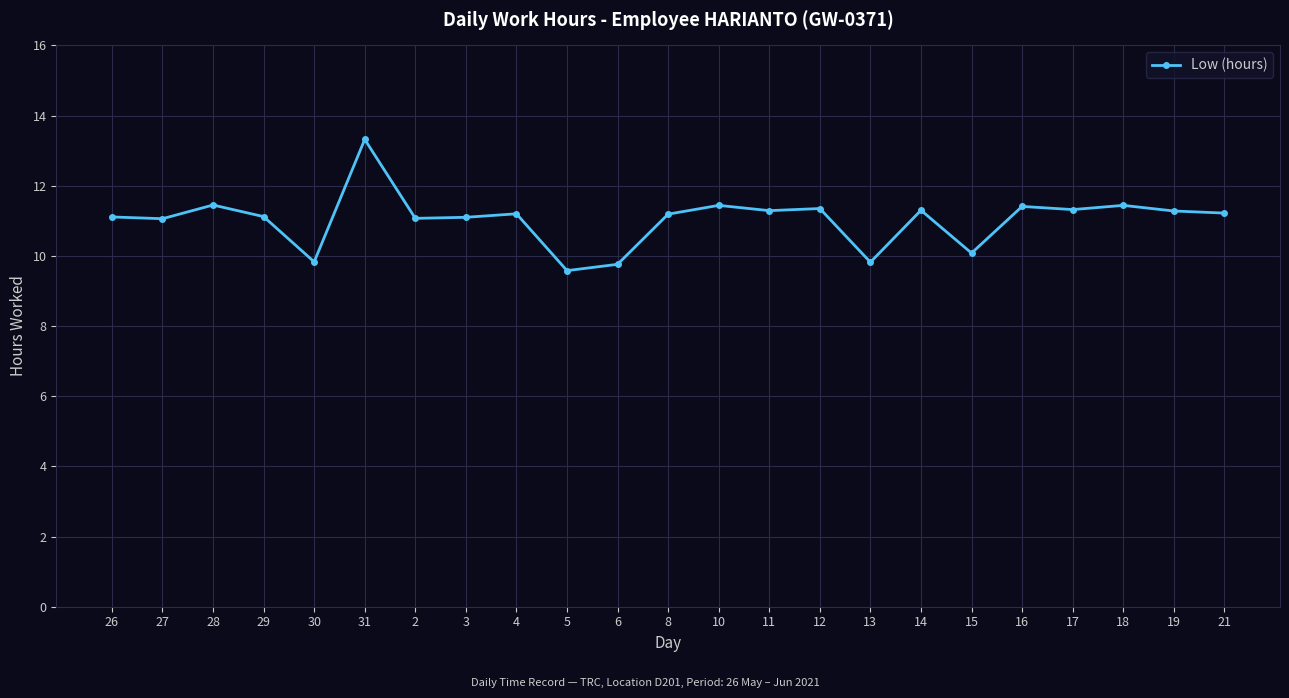

What position from the left is 29?

4